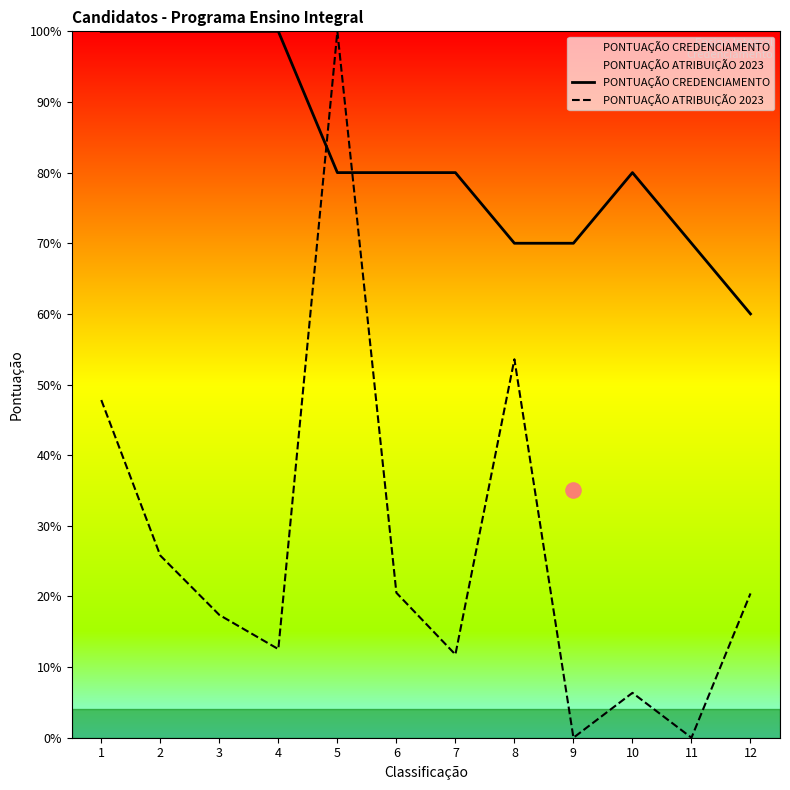

What are all the series names shown in the legend?

PONTUAÇÃO CREDENCIAMENTO, PONTUAÇÃO ATRIBUIÇÃO 2023